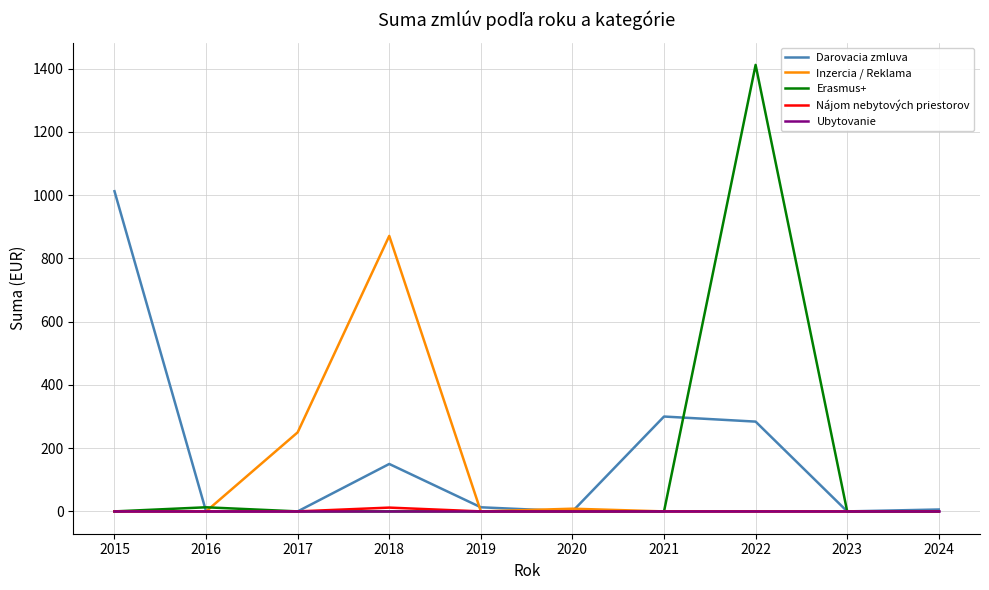

What are all the series names shown in the legend?

Darovacia zmluva, Inzercia / Reklama, Erasmus+, Nájom nebytových priestorov, Ubytovanie